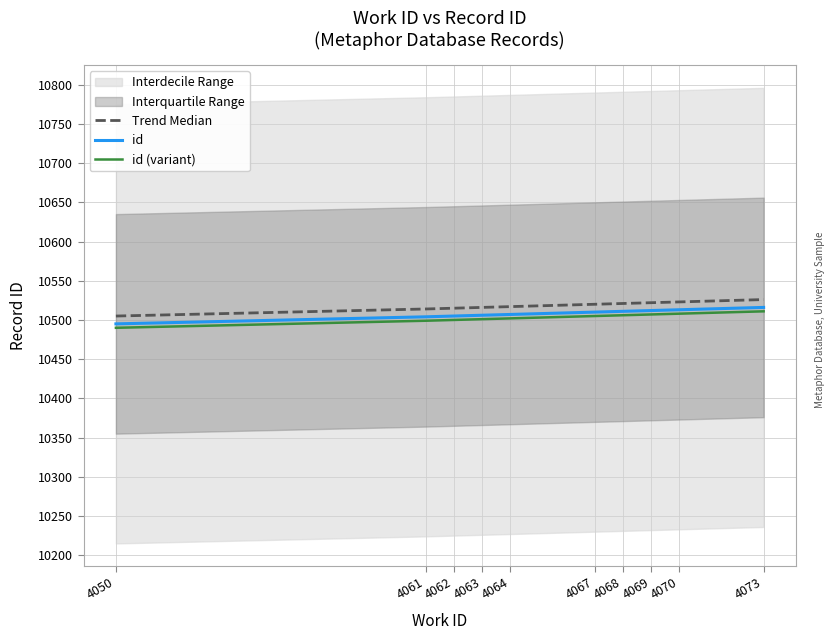

Reading right to left, what are all the values shown in this chart?

Trend Median: 10526	10523	10522	10521	10520	10517	10516	10515	10514	10505
id: 10516	10513	10512	10511	10510	10507	10506	10505	10504	10495
id (variant): 10511	10508	10507	10506	10505	10502	10501	10500	10499	10490